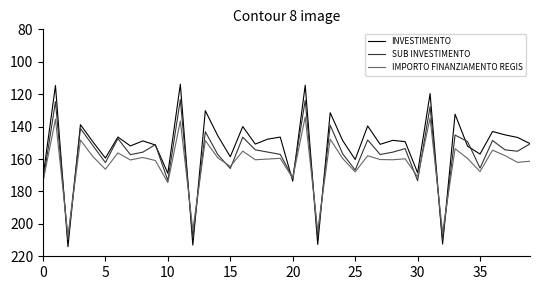

What are all the series names shown in the legend?

INVESTIMENTO, SUB INVESTIMENTO, IMPORTO FINANZIAMENTO REGIS